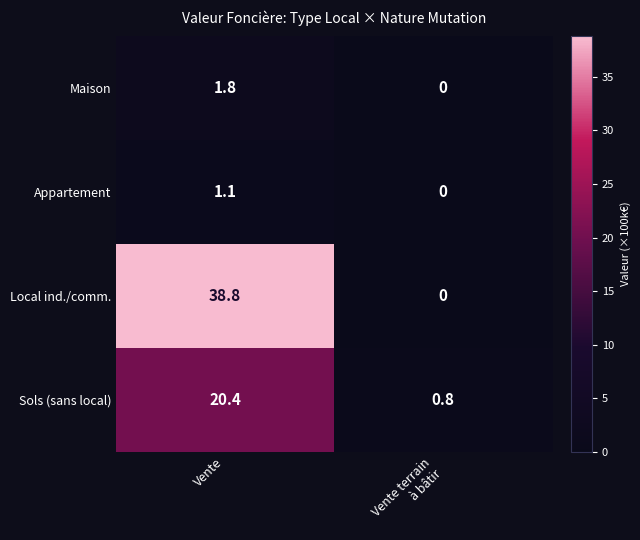

True or false: Local ind./comm. has a value of 38.8 at Vente.

True